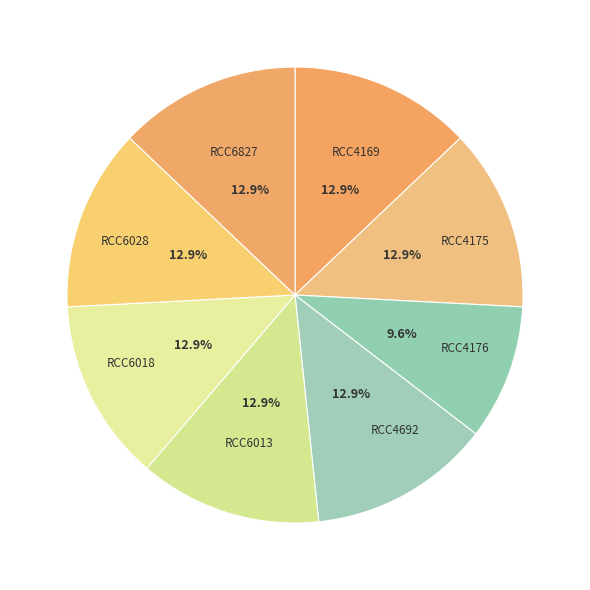

Which slice is the smallest?

RCC4176